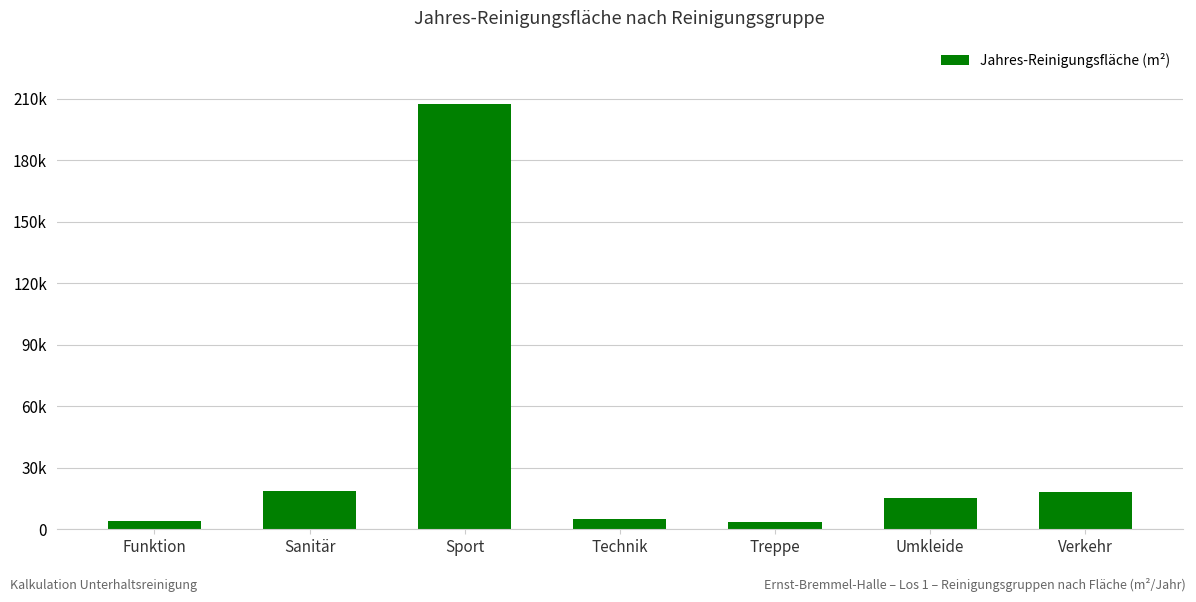

Is it true that the value at Funktion is 4117.7?

True